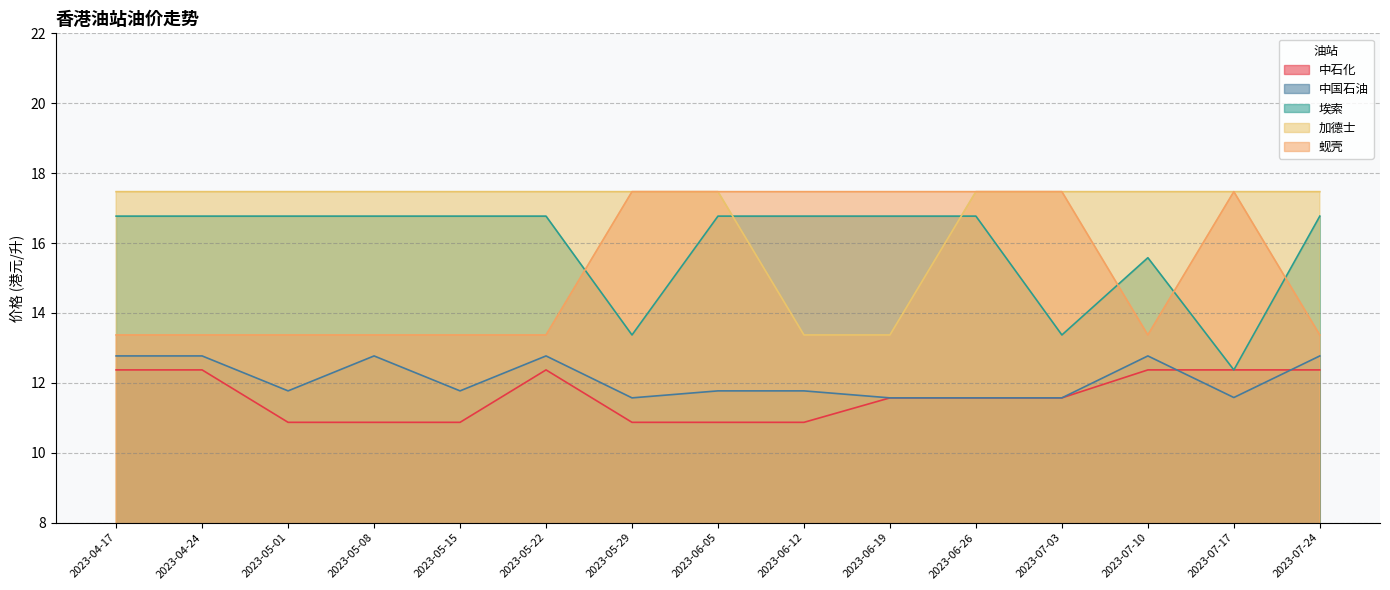

What position from the right is 2023-06-26?

5